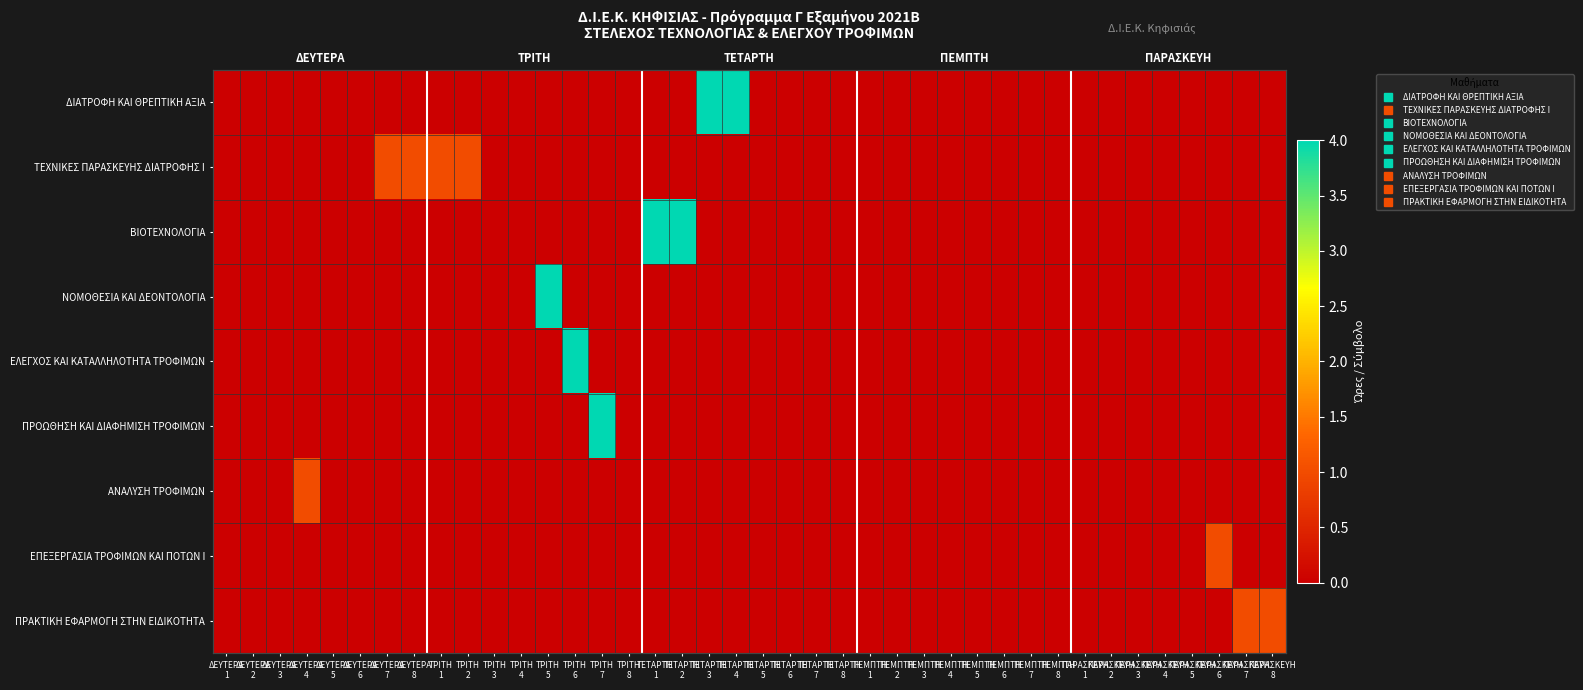

How many ΝΟΜΟΘΕΣΙΑ ΚΑΙ ΔΕΟΝΤΟΛΟΓΙΑ values are between 0 and 1?

39